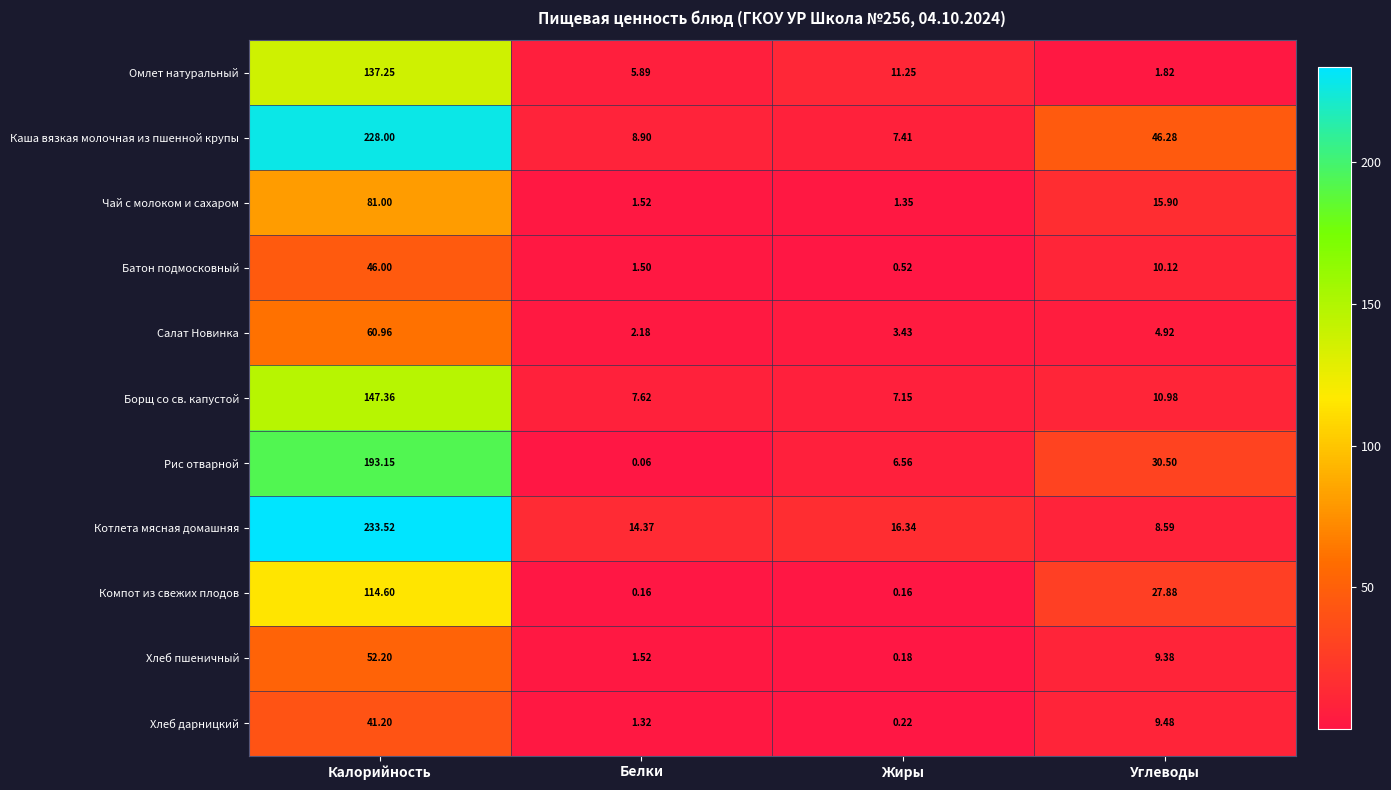

Which category has the highest value in the Рис отварной series?

Калорийность